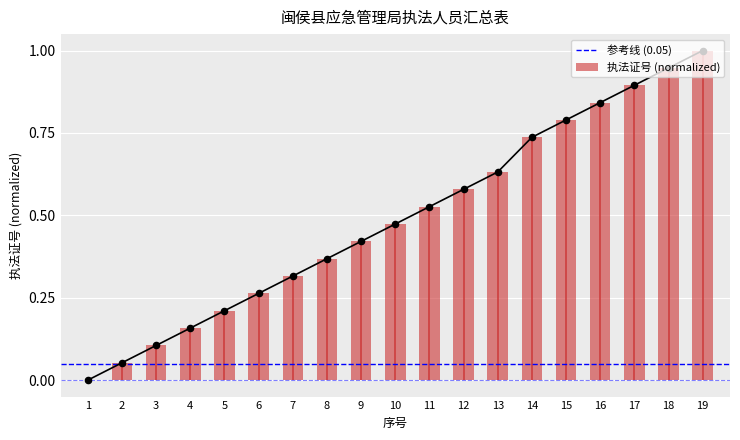

Between 18 and 9, which is larger?

18